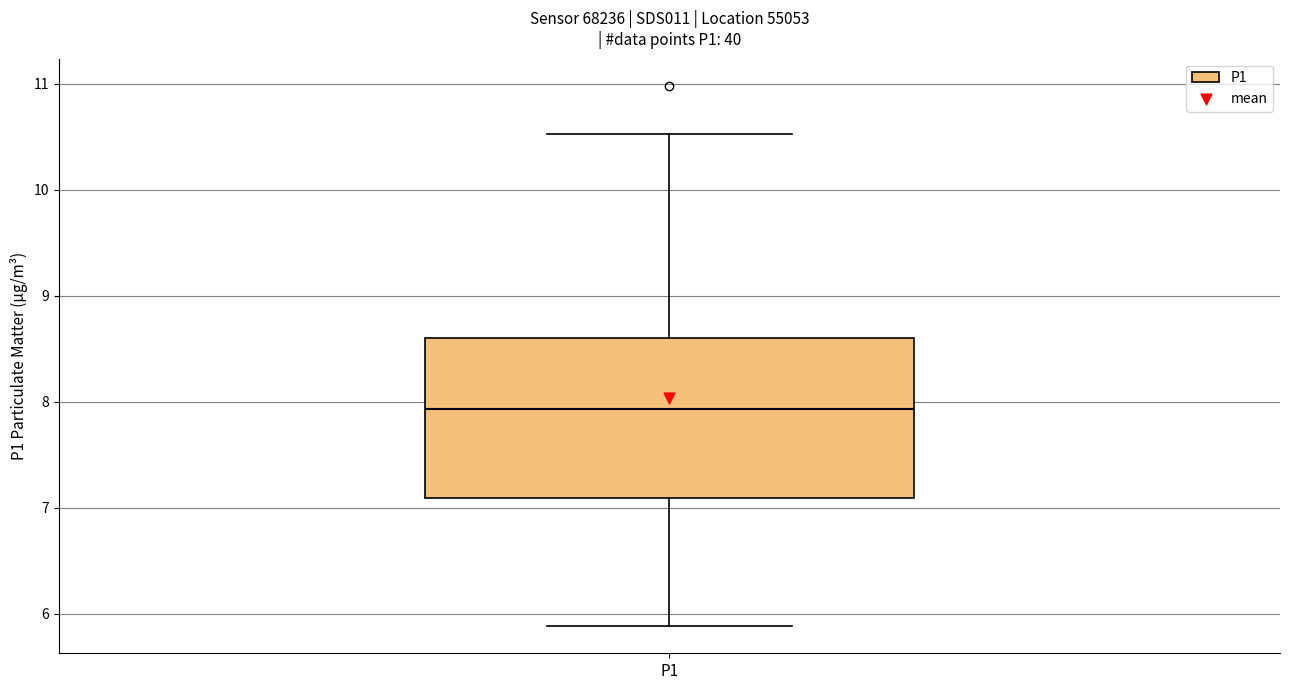

Transcribe this box plot: give where the median line is, the range the box spans, and where the two whiskers end, as read against the y-axis. The values are not printed on the chart, so give them approximately, as read against the axis.

median 7.9, box 7.1 to 8.6, whiskers 5.9 to 10.5